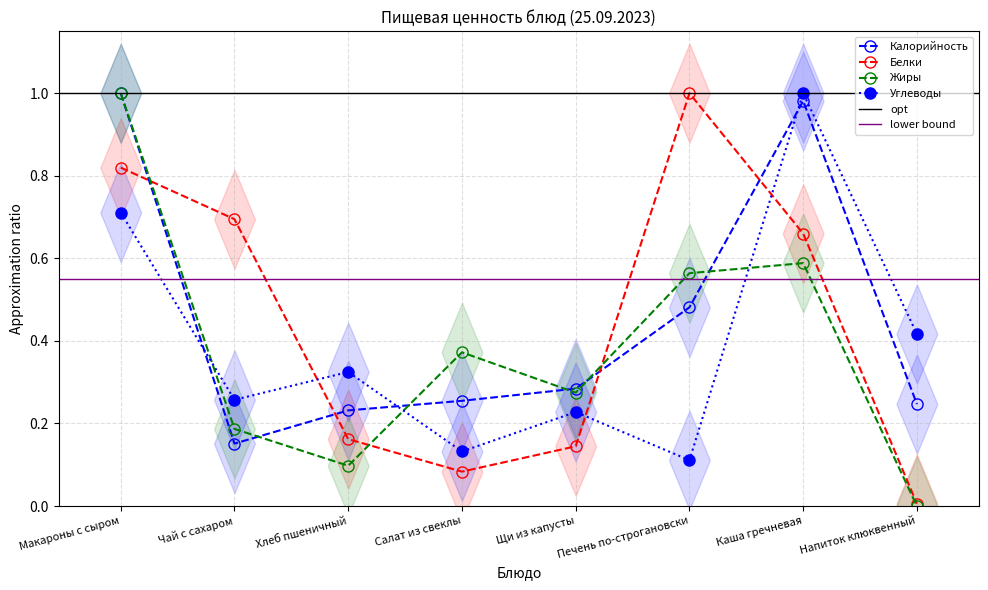

The value of Калорийность at Салат из свеклы is 0.3. True or false?

True